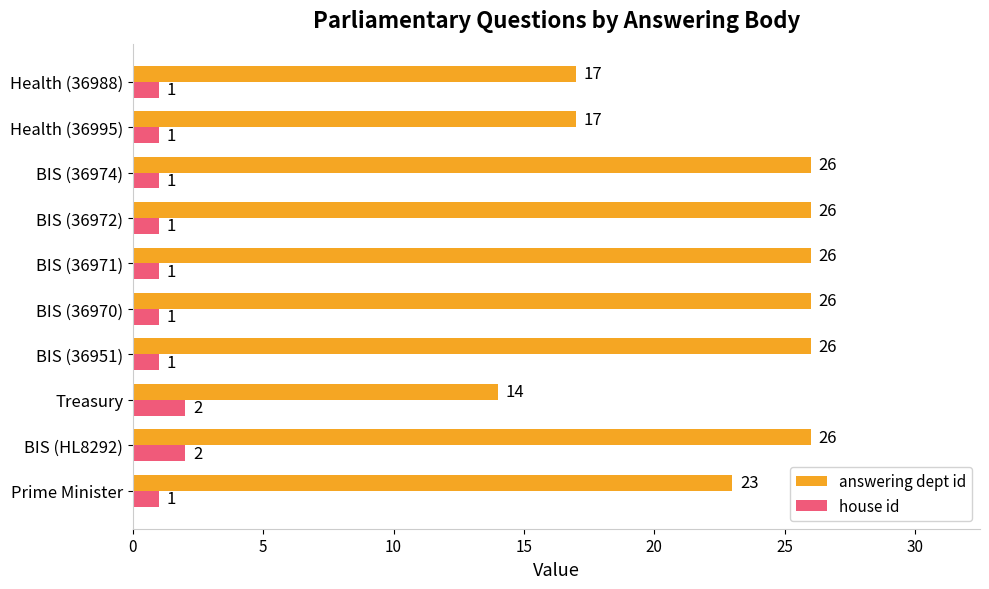

Between BIS (HL8292) and Health (36995), which series saw the biggest shift?

answering dept id